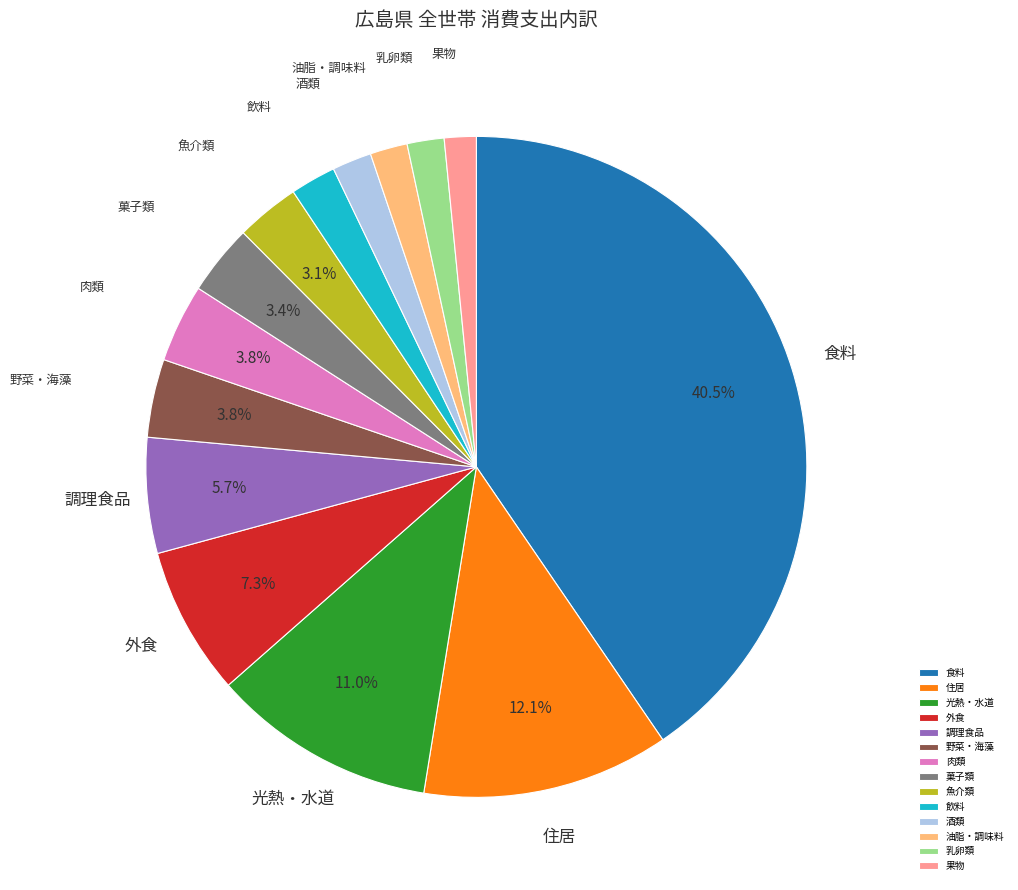

Does 乳卵類 represent more than half of the total?

No